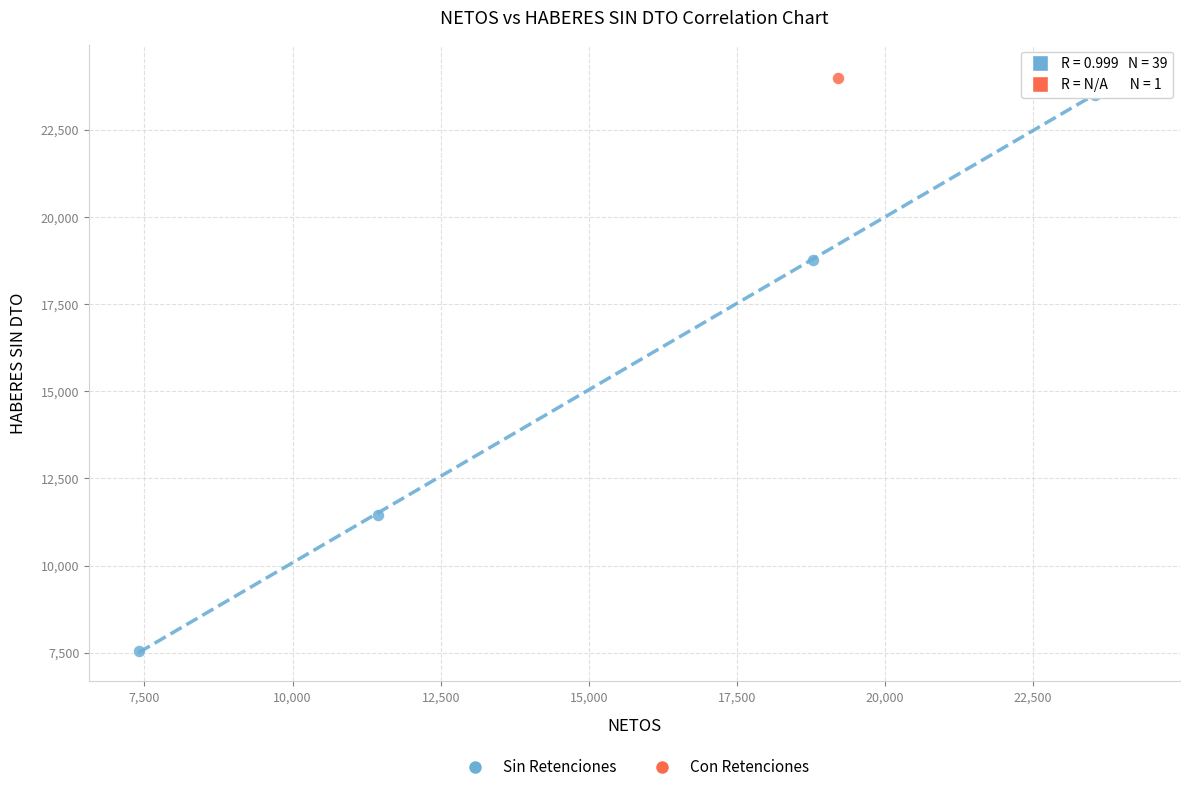

What are all the series names shown in the legend?

Sin Retenciones, Con Retenciones